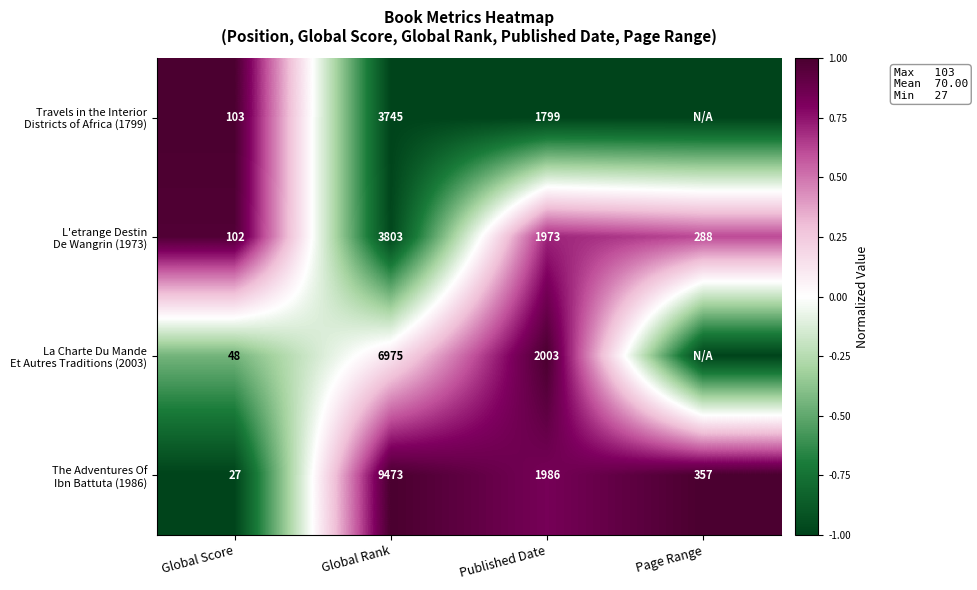

What is the difference between the highest and lowest values at Published Date?

204